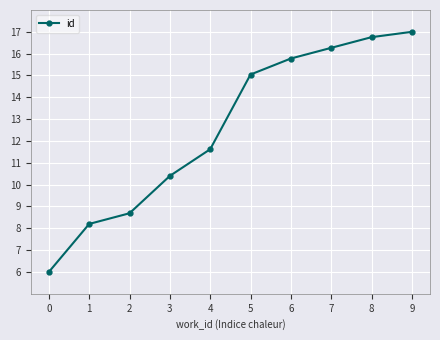

List the labels in order of value, largest first.

9, 8, 7, 6, 5, 4, 3, 2, 1, 0